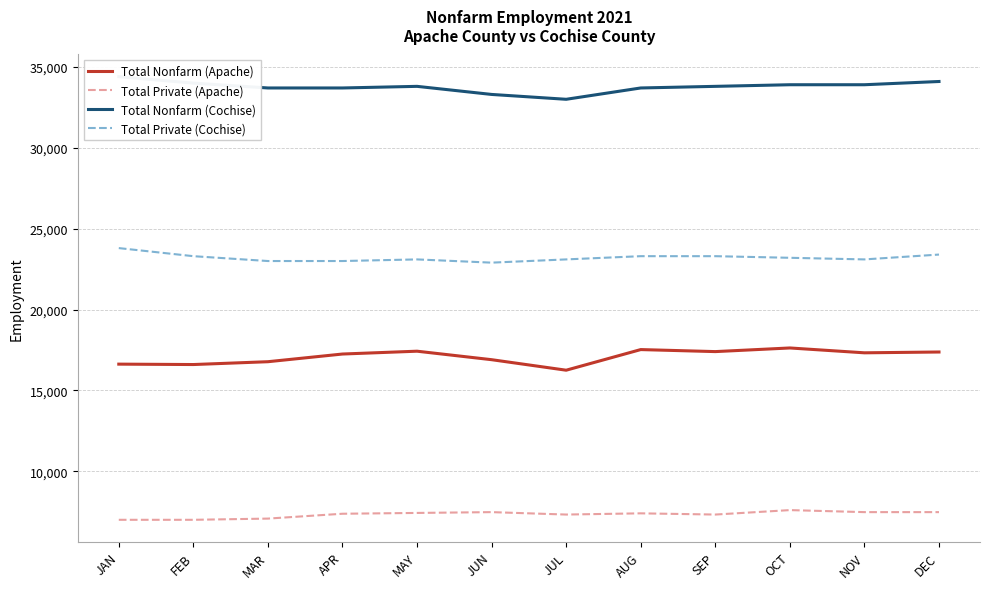

What is the greatest value displayed?

34400